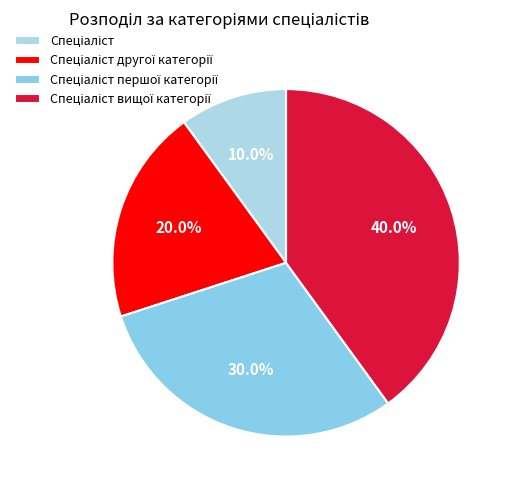

To the nearest percent, what is the average slice percentage?

25%